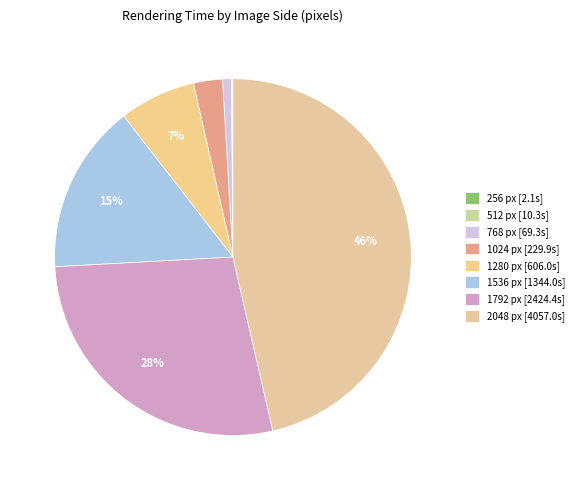

Count the number of slices in the pie.

8